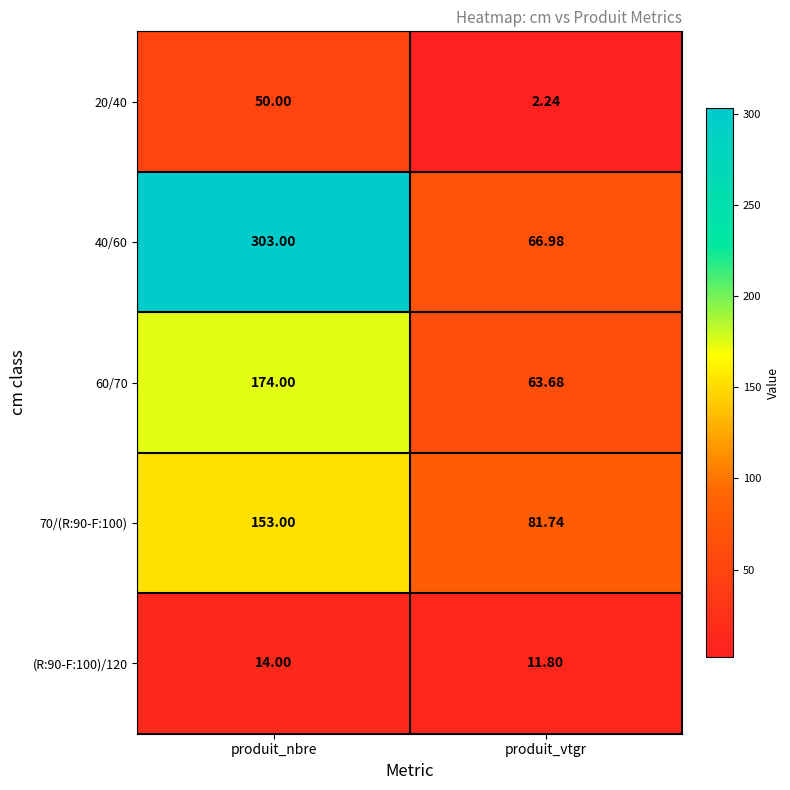

At produit_nbre, list the series in order from largest to smallest.

40/60, 60/70, 70/(R:90-F:100), 20/40, (R:90-F:100)/120